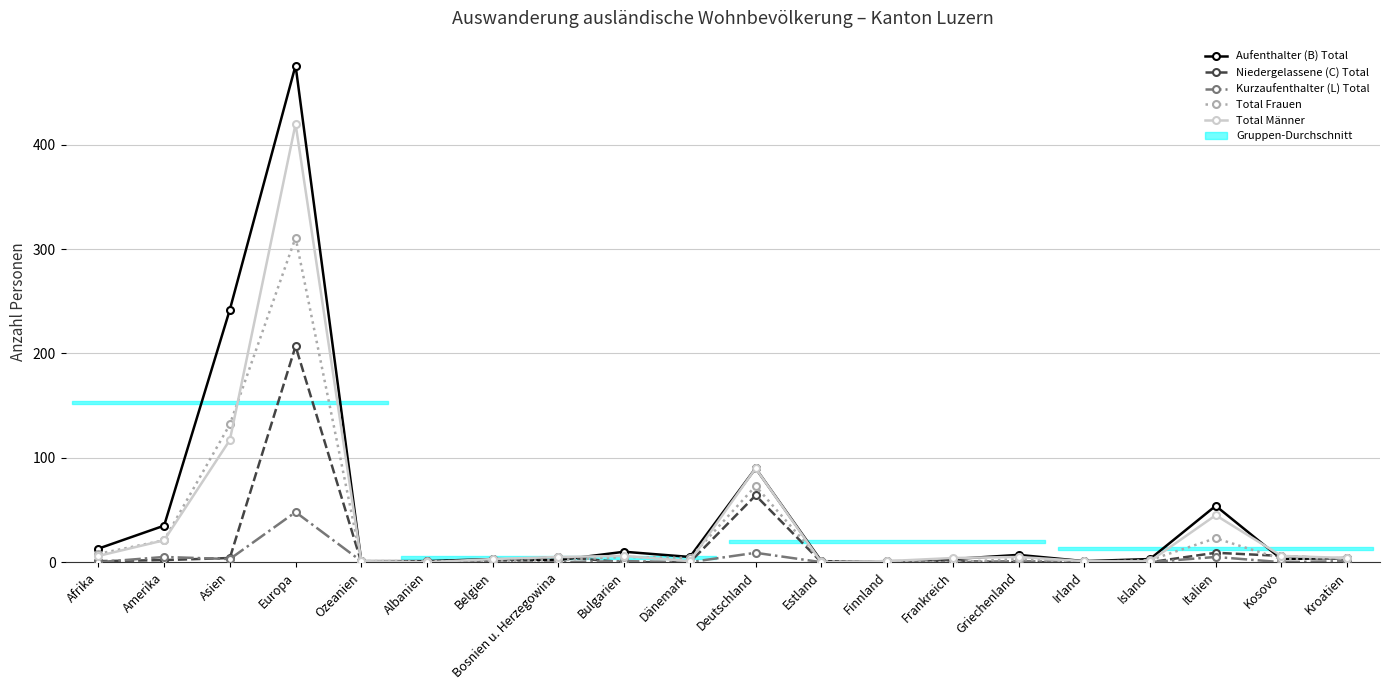

In Total Frauen, how many points are lower than both neighbors (excluding endpoints)?

3